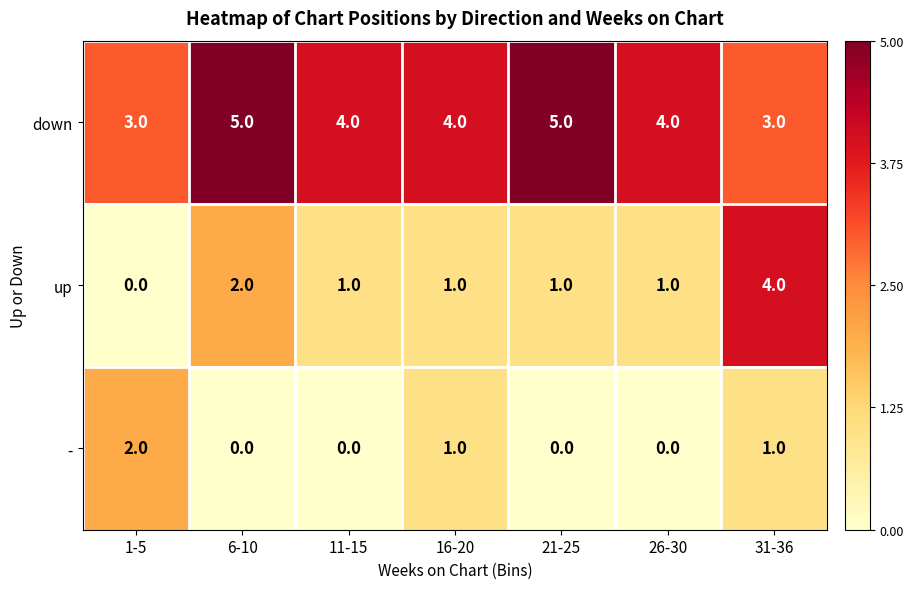

Rank the series by their average value, from lowest to highest.

-, up, down